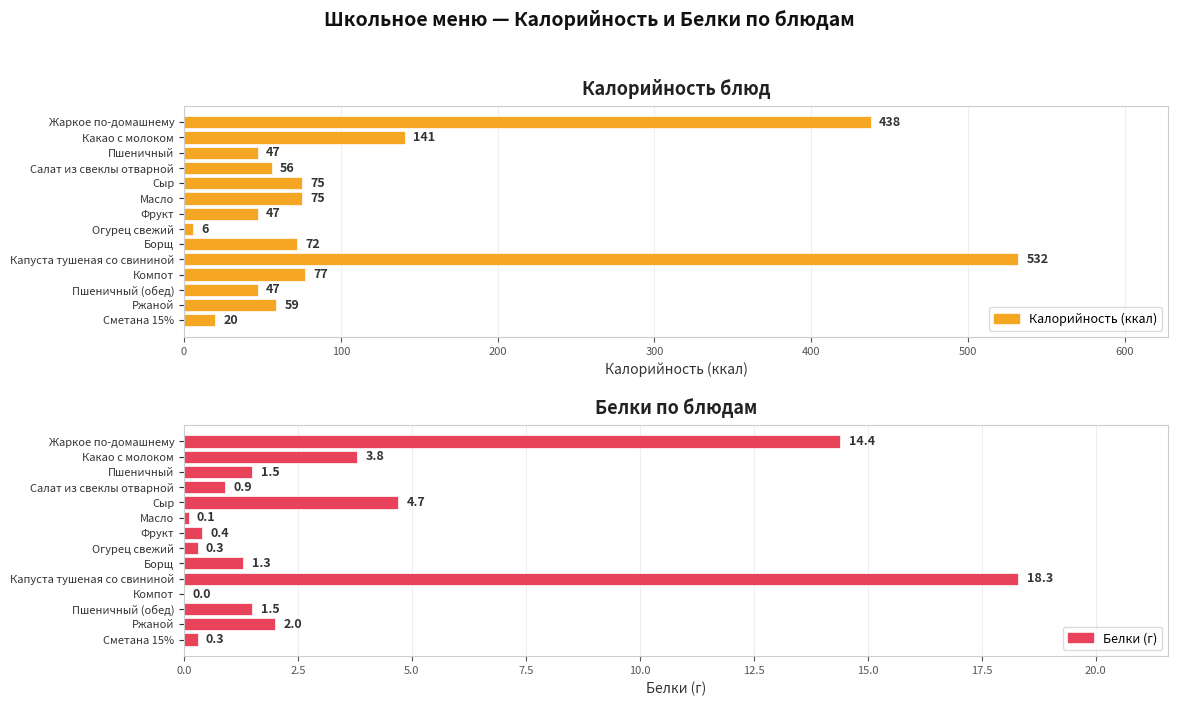

At how many categories does at least one series exceed 317?

2